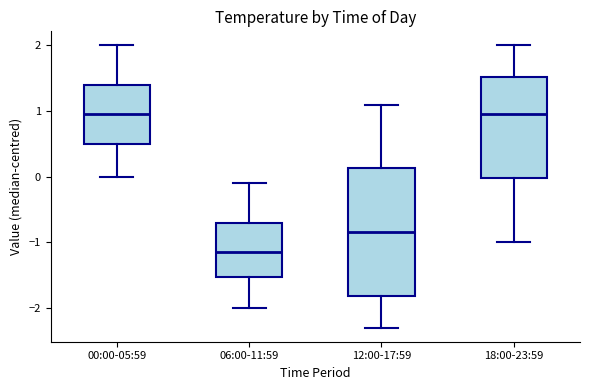

Reading left to right, transcribe this box plot: for each box, give where its median line is, the range the box spans, and where its two whiskers end, as read against the y-axis. The values are not printed on the chart, so give them approximately, as read against the axis.

00:00-05:59: median 1.0, box 0.5 to 1.4, whiskers 0.0 to 2.0
06:00-11:59: median -1.1, box -1.5 to -0.7, whiskers -2.0 to -0.1
12:00-17:59: median -0.8, box -1.8 to 0.1, whiskers -2.3 to 1.1
18:00-23:59: median 1.0, box 0.0 to 1.5, whiskers -1.0 to 2.0